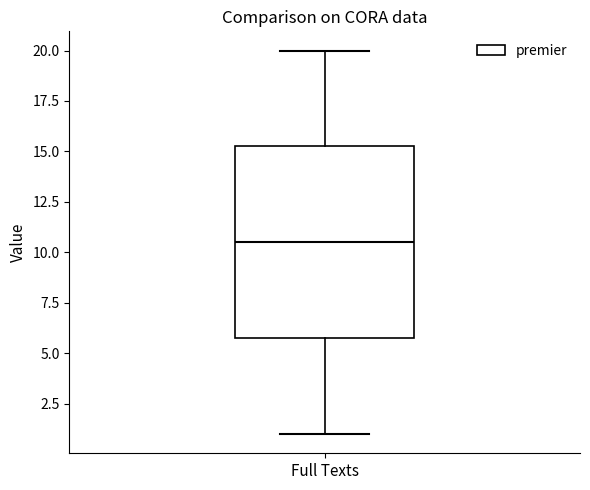

Where does the upper whisker of the box for Full Texts end on the y-axis? The values are not printed on the chart, so give them approximately, as read against the axis.

20.0